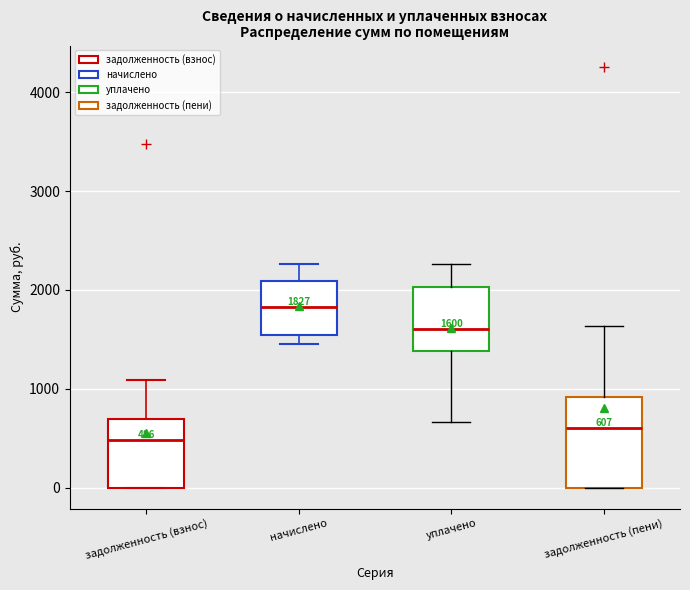

Which box's median line is the highest?

начислено